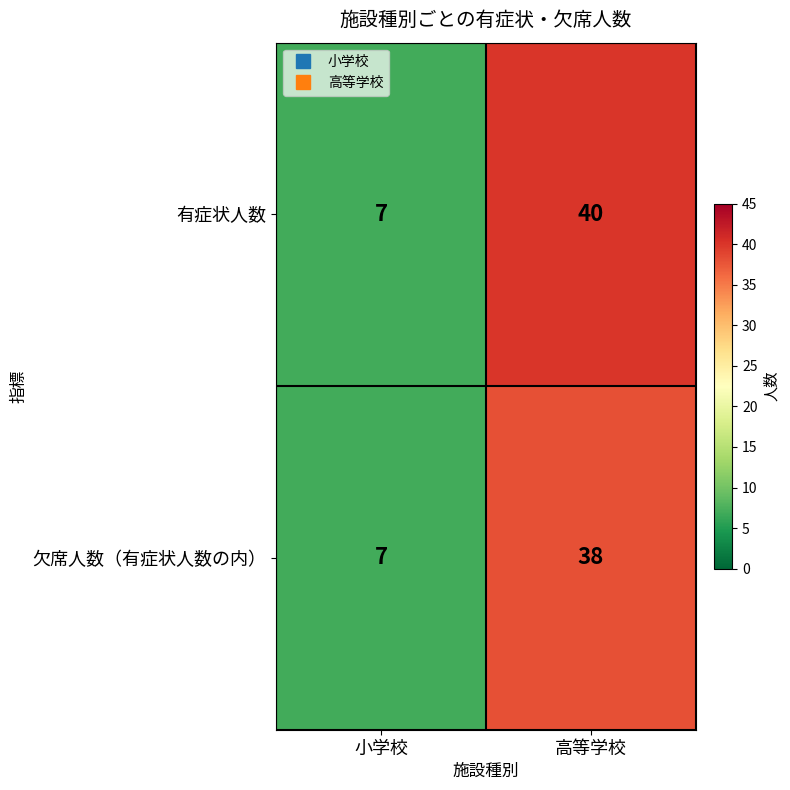

Which series has the widest spread of values?

有症状人数